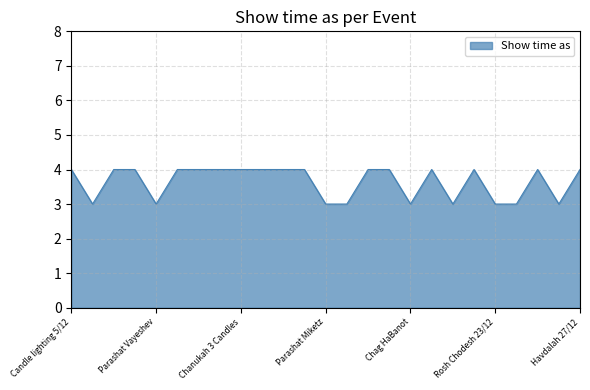

What is the smallest value displayed?

3